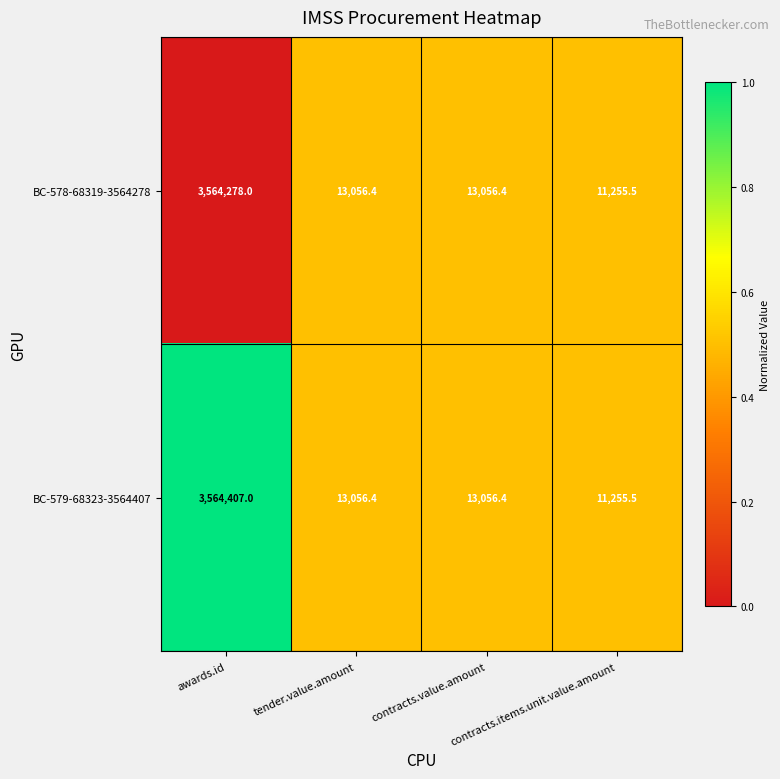

What is the sum of all BC-579-68323-3564407 values?

3601775.3